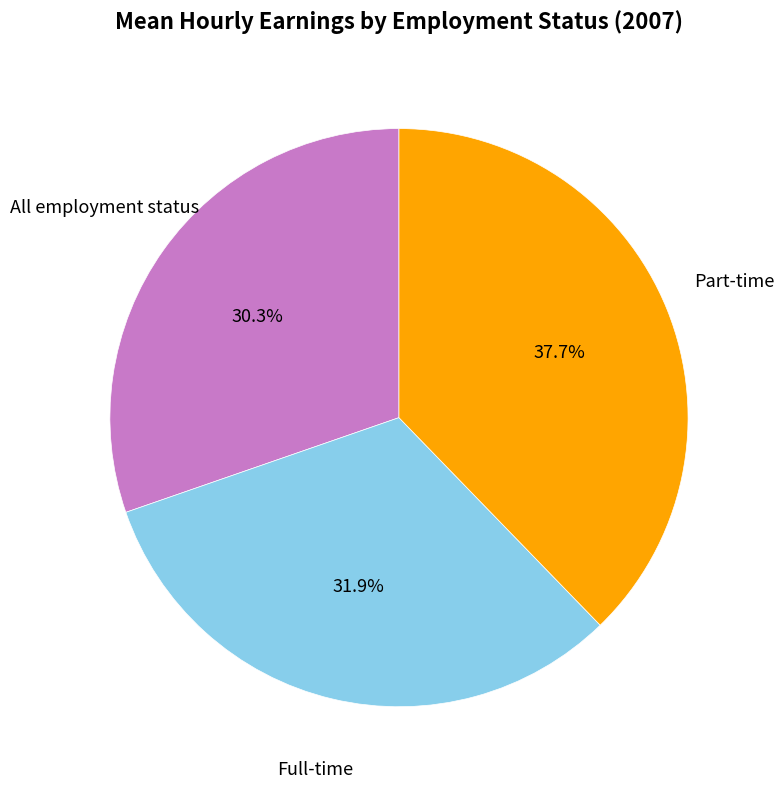

To the nearest percent, what is the difference between the Full-time and Part-time slice percentages?

6%